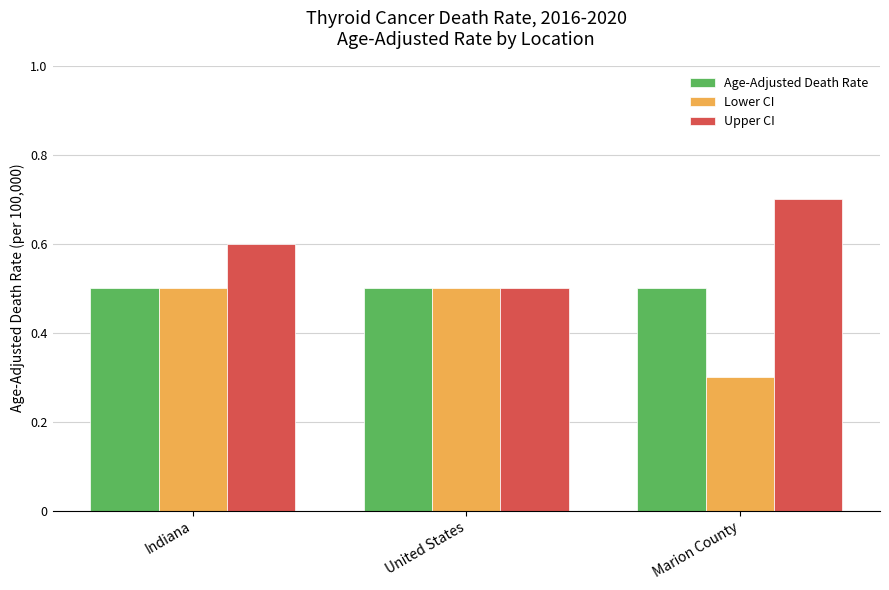

Is it true that Lower CI equals 0.5 at United States?

True